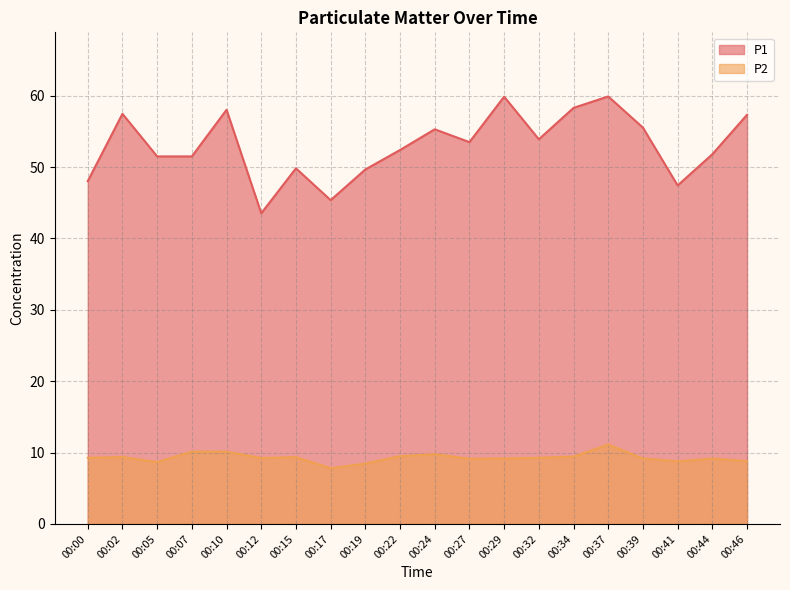

Which has a higher value, 00:44 or 00:00?

00:44